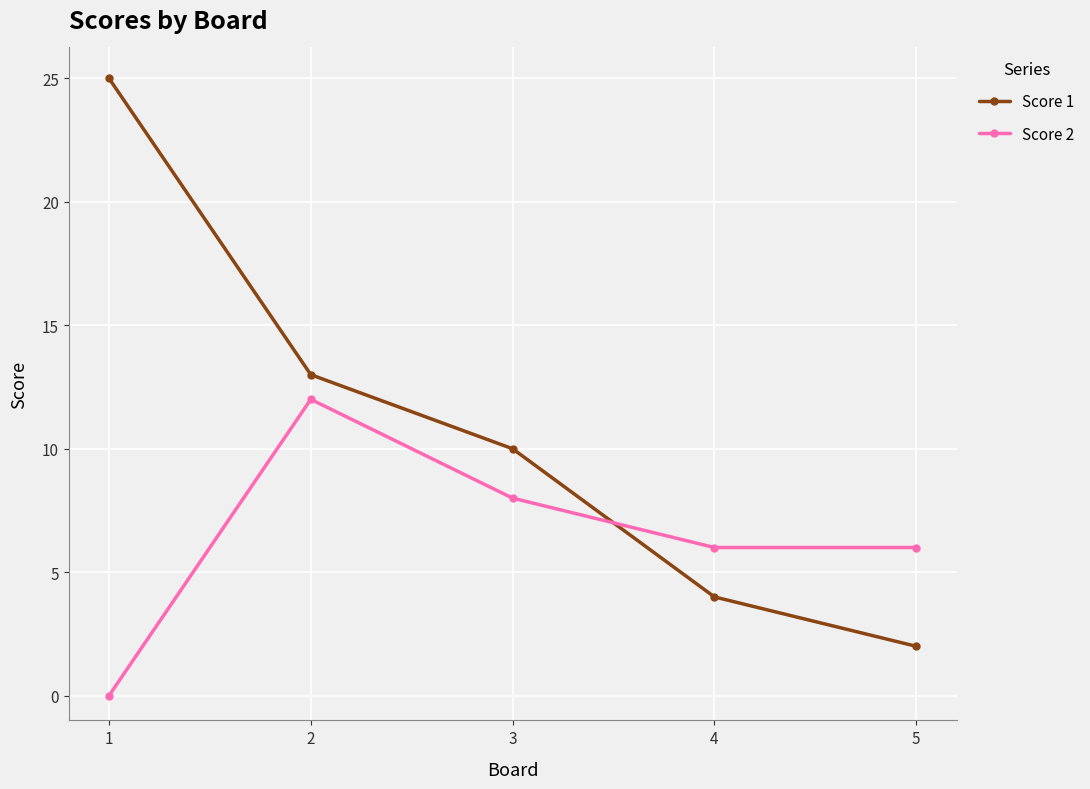

What are all the series names shown in the legend?

Score 1, Score 2